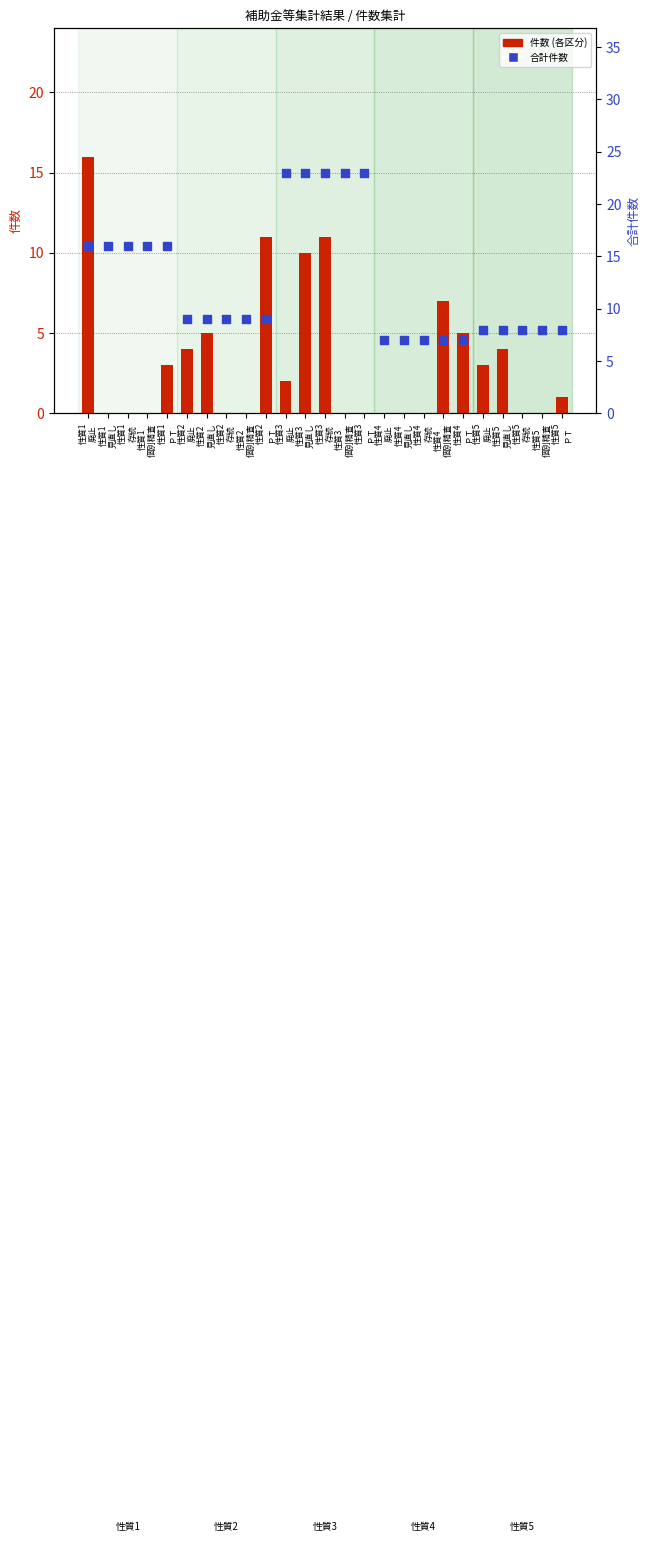

At which category is the sum across all series the highest?

性質3
存続